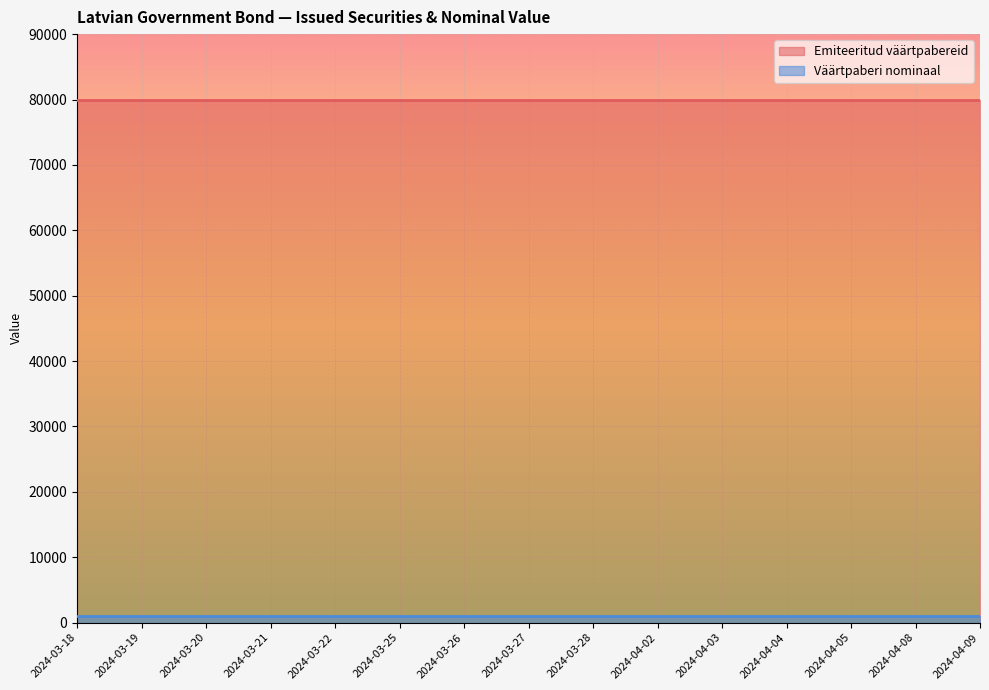

Which category has the lowest value across all series?

2024-03-18